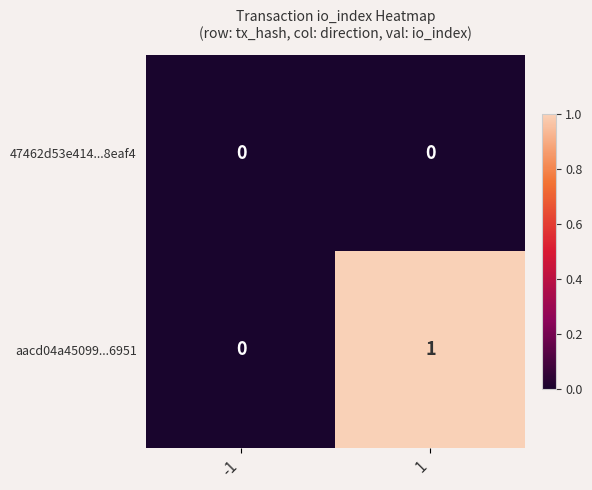

What is the difference between the maximum and minimum values in the aacd04a45099...6951 series?

1